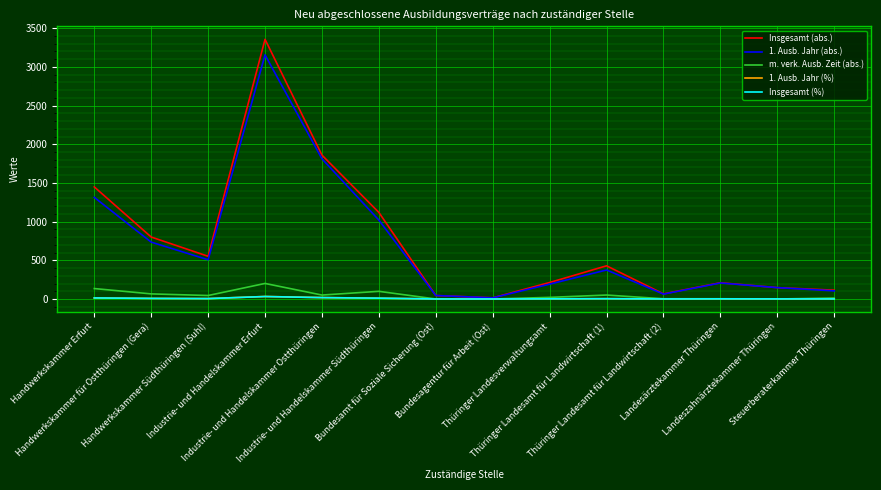

What is the greatest value displayed?

3357.0